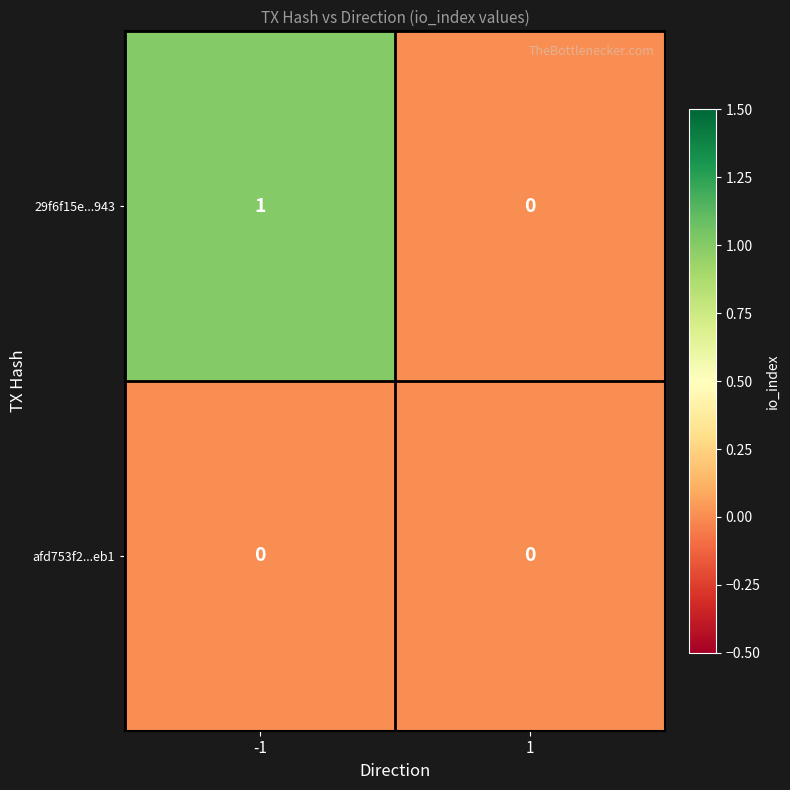

Is it true that 29f6f15e...943 equals -1 at 1?

False